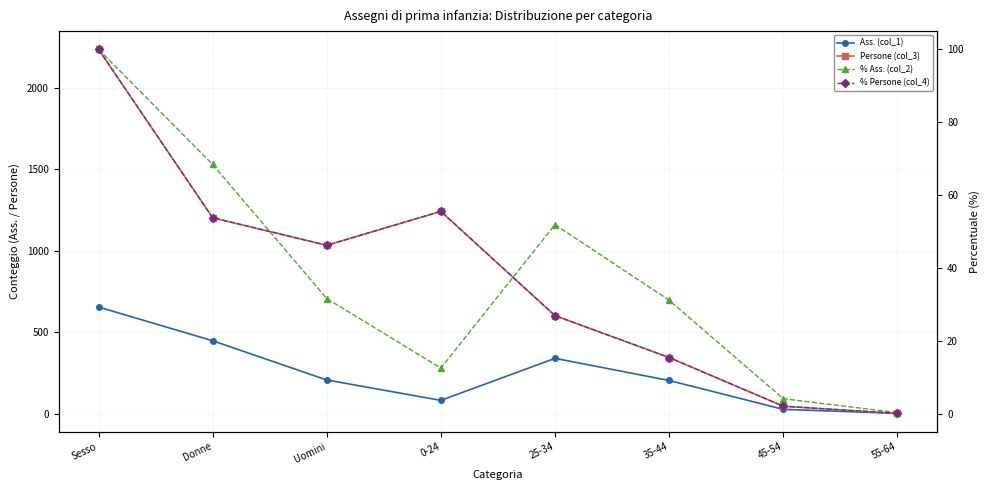

What is the difference between the % Persone (col_4) values at Uomini and 0-24?

9.3